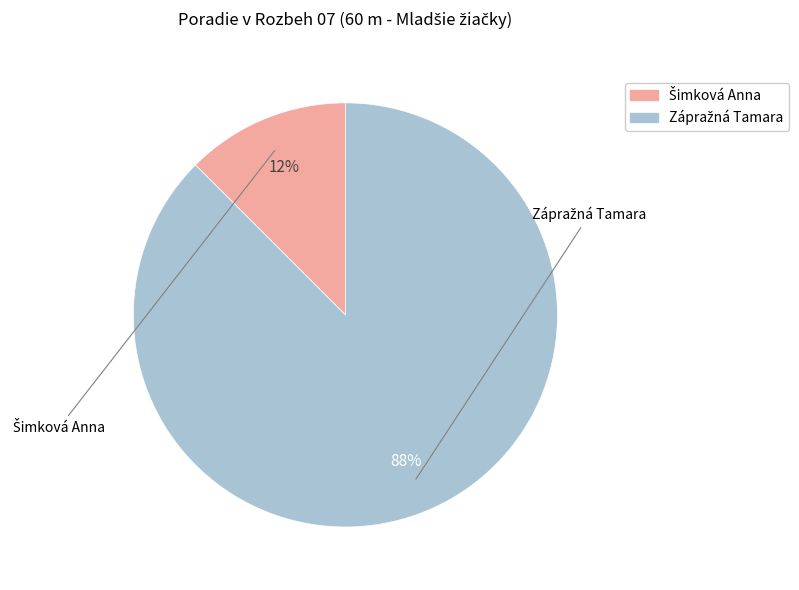

Count the number of slices in the pie.

2